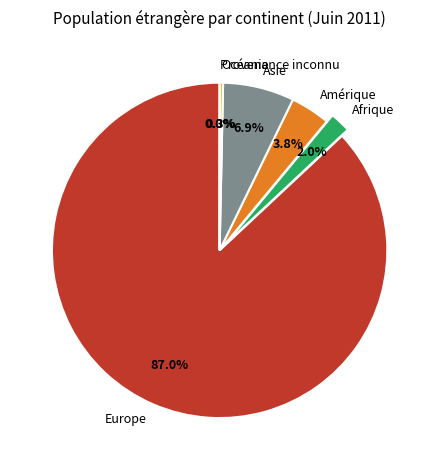

Do Océanie and Amérique together represent more than half of the pie?

No